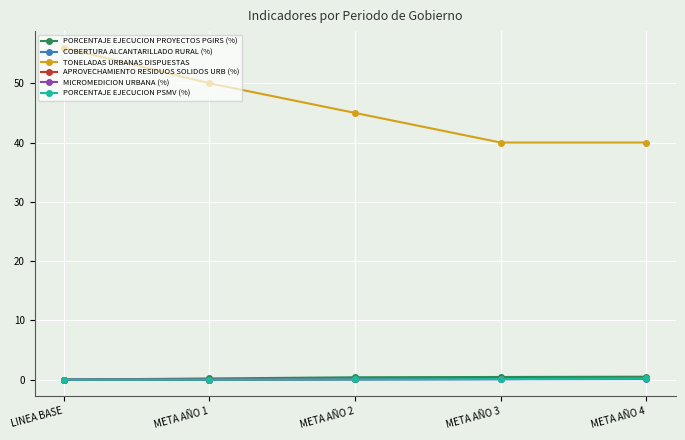

How many intersections are there between COBERTURA ALCANTARILLADO RURAL (%) and PORCENTAJE EJECUCION PROYECTOS PGIRS (%)?

1